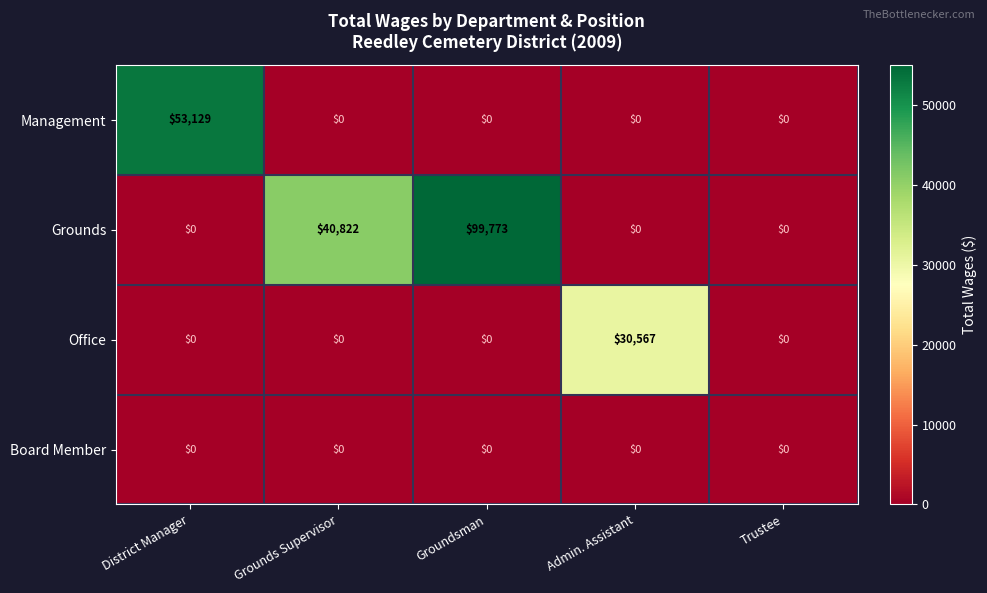

At which category does the chart reach its peak across all series?

Groundsman